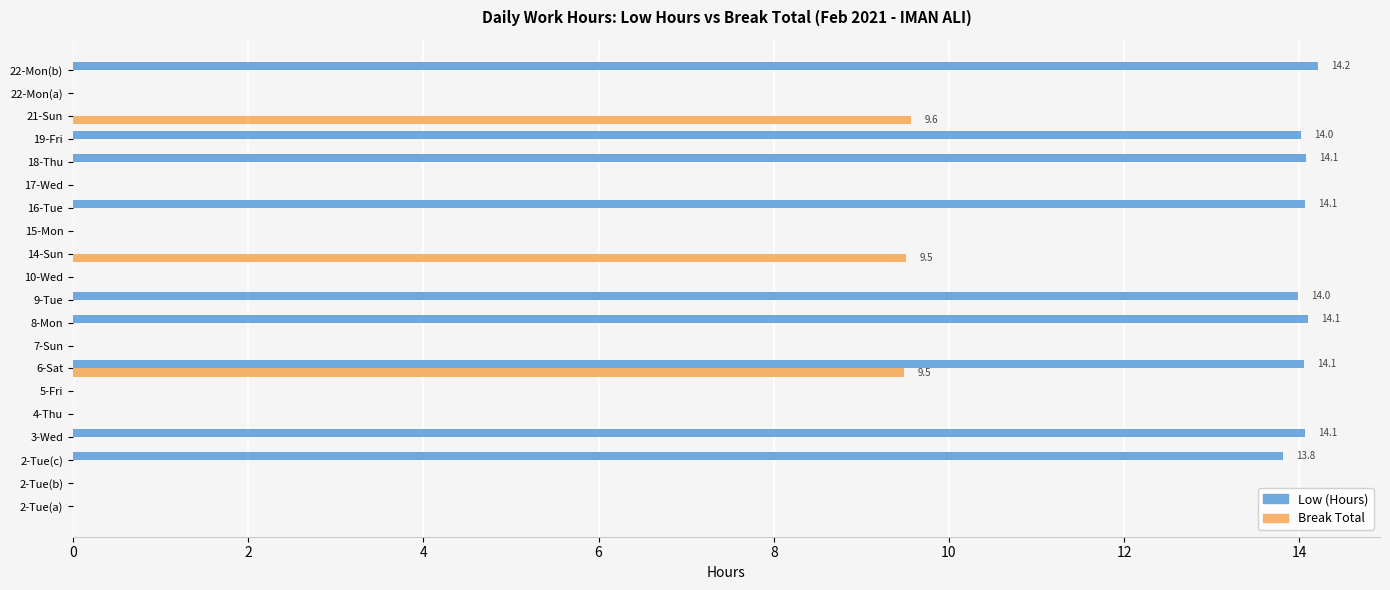

How many series are shown in this chart?

2